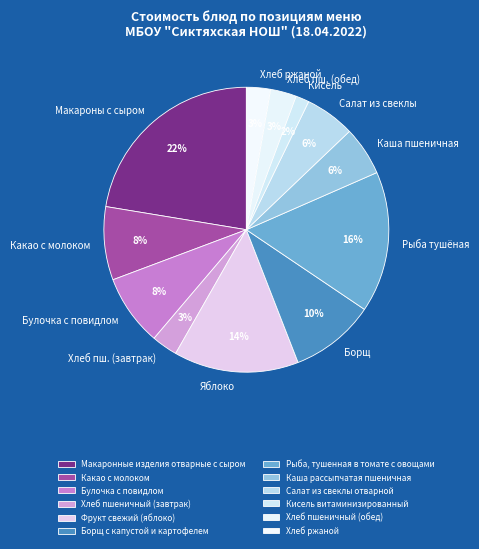

True or false: Макаронные изделия отварные с сыром accounts for 22% of the total.

True